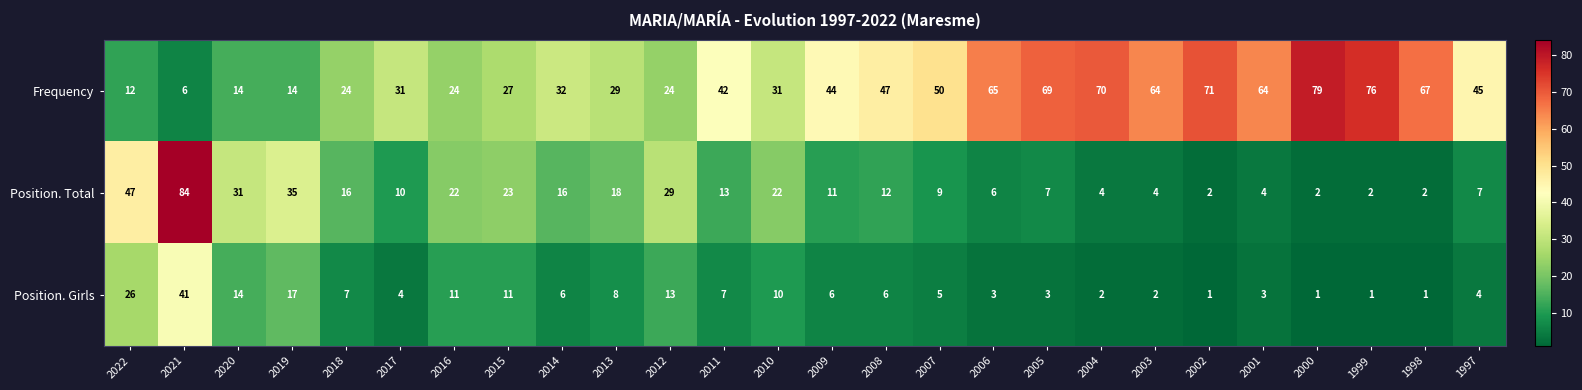

How many data points does each series have?

26